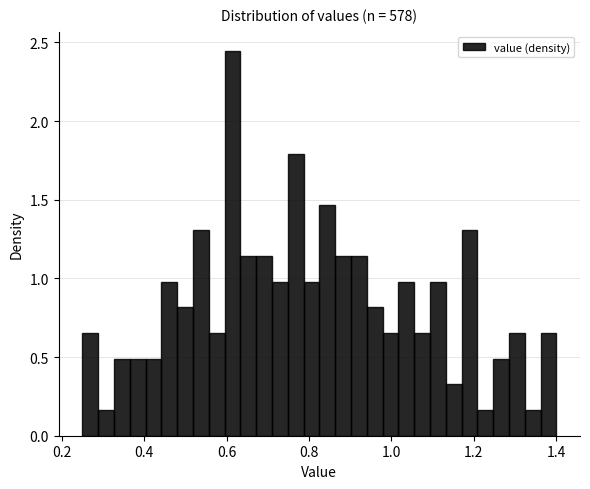

Read against the x-axis, roughly where is the centre of the tallest bar?

0.62